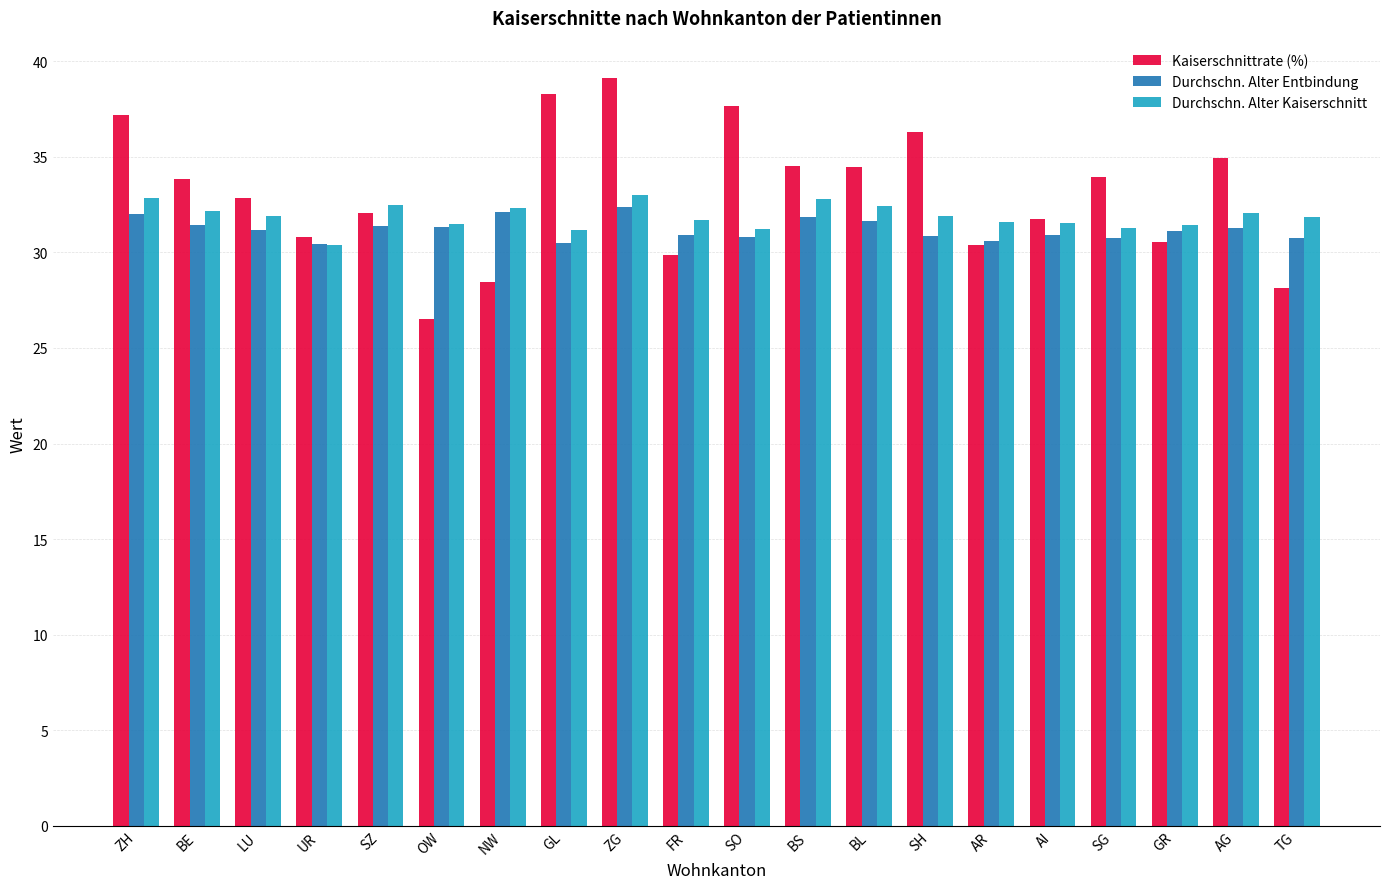

What is the approximate value of Durchschn. Alter Kaiserschnitt at AR?

31.6